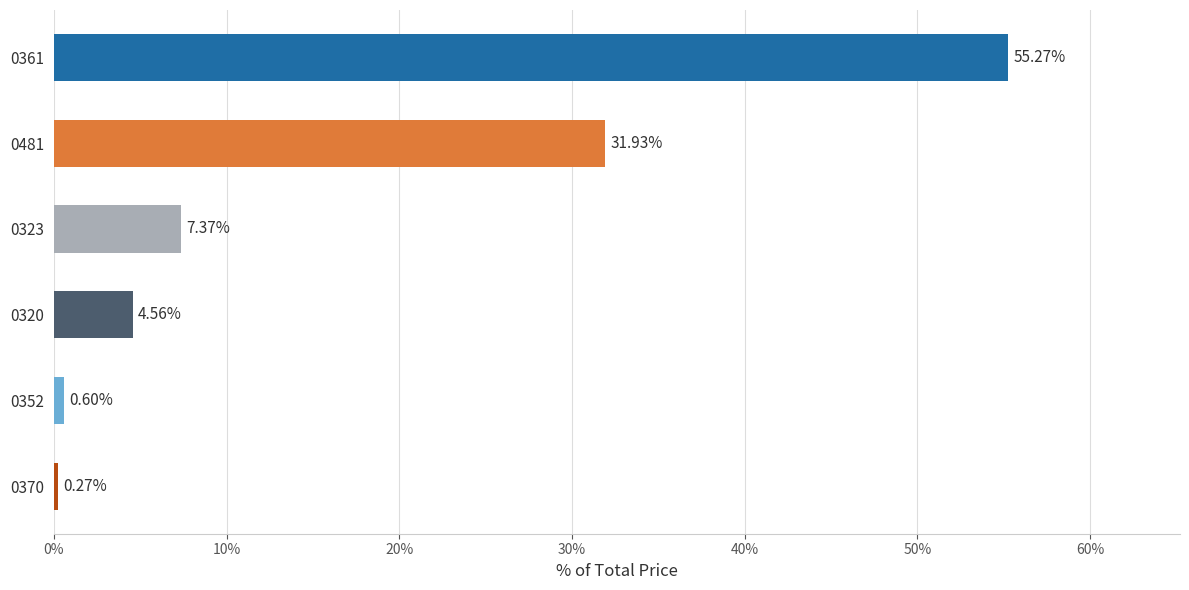

What is the difference between the maximum and minimum values?

55.0